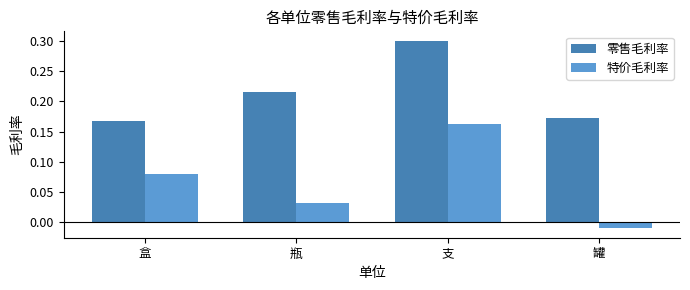

Which series has the largest range (max minus min)?

特价毛利率